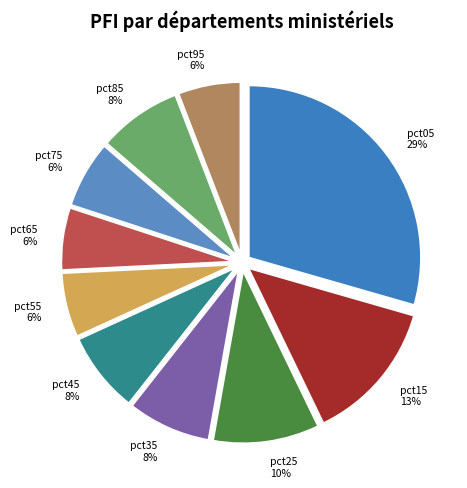

The pct05 slice represents 29% of the pie. True or false?

True